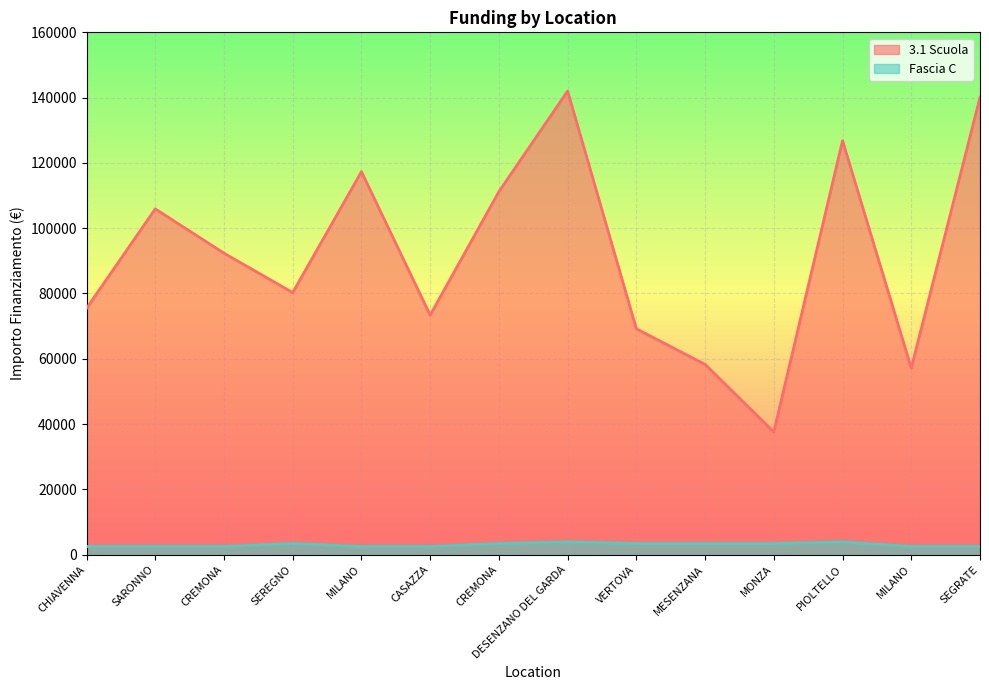

List the series in order of their overall mean, lowest first.

Fascia C, 3.1 Scuola